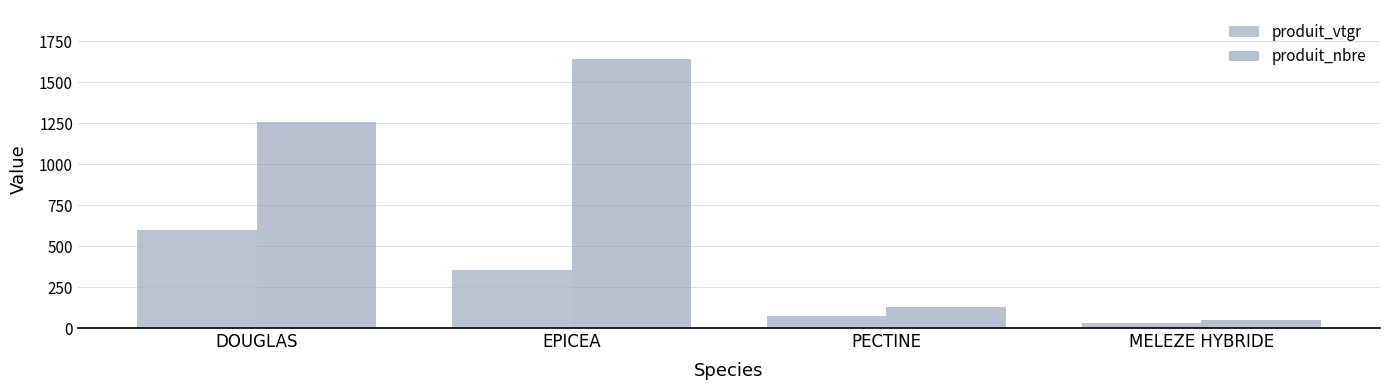

Which series changed the most between DOUGLAS and PECTINE?

produit_nbre